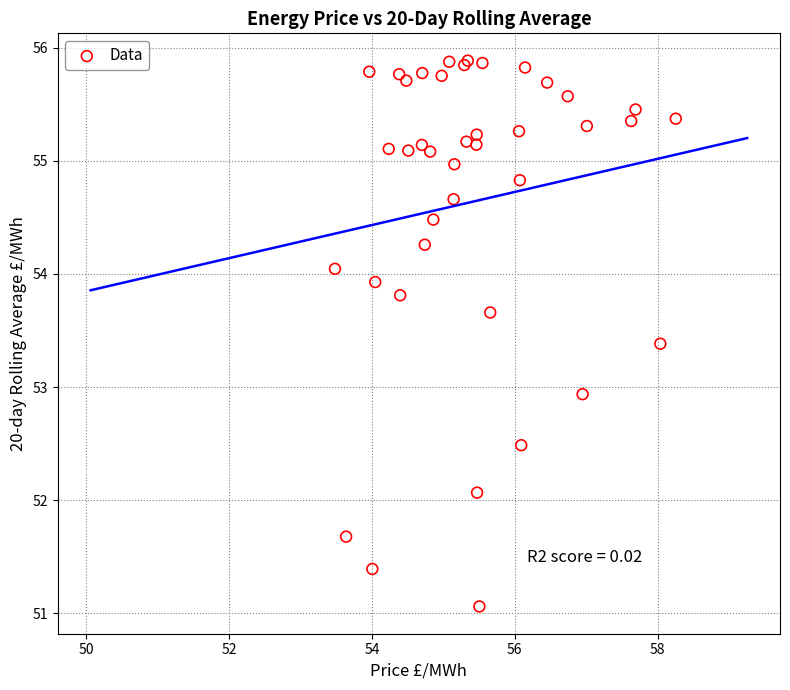

What Y value in the scatter plot is closest to 53?

52.9